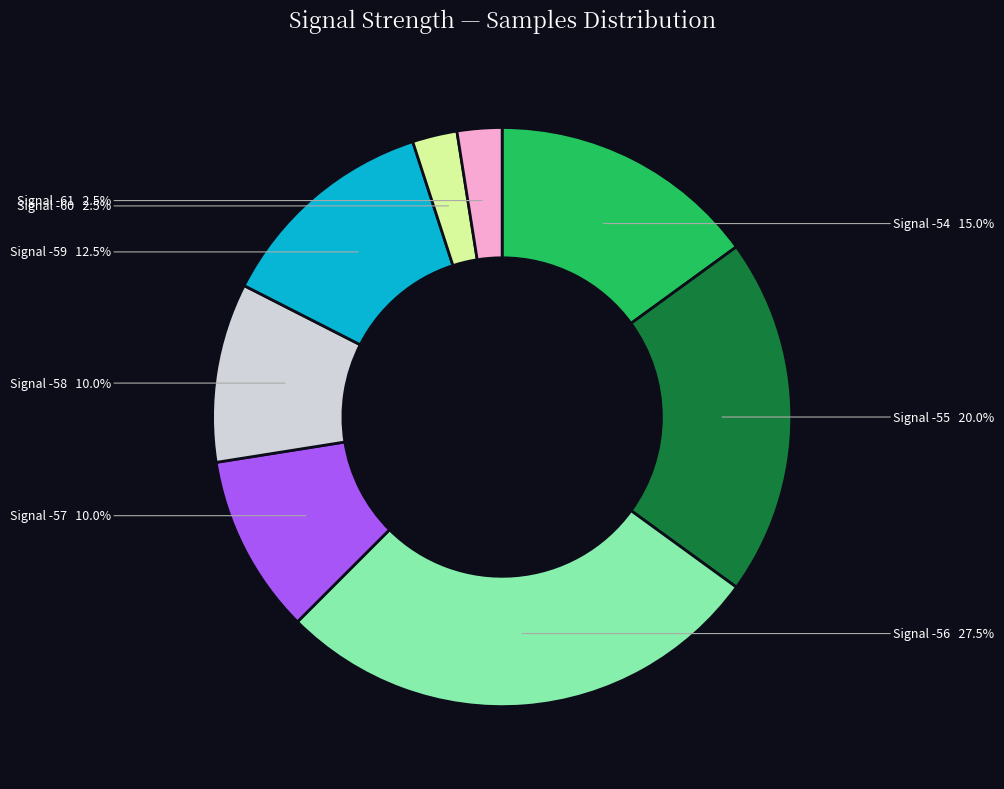

Is there any slice that represents more than half of the pie?

No